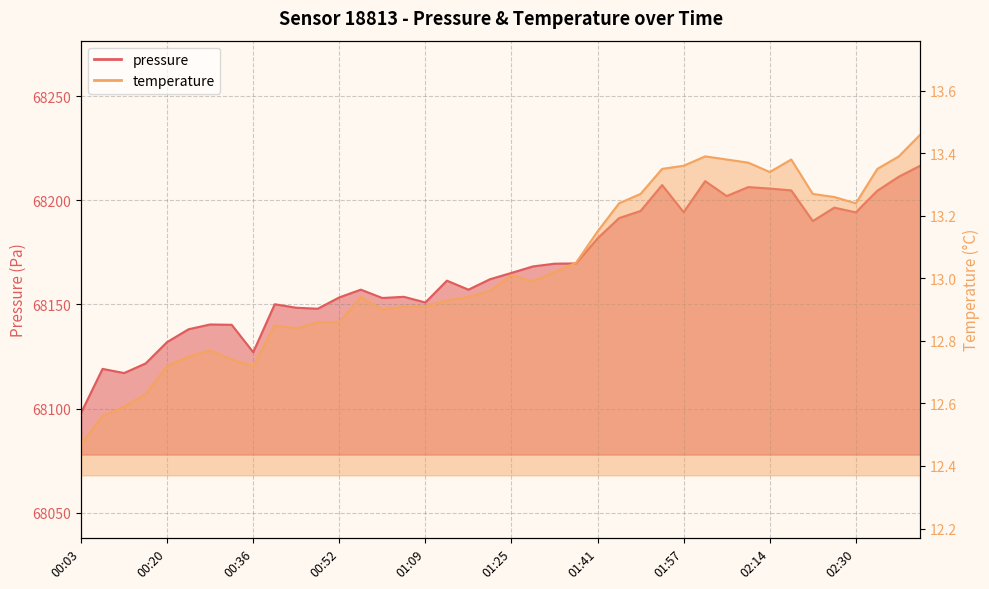

Which category has the highest value in the temperature series?

02:43